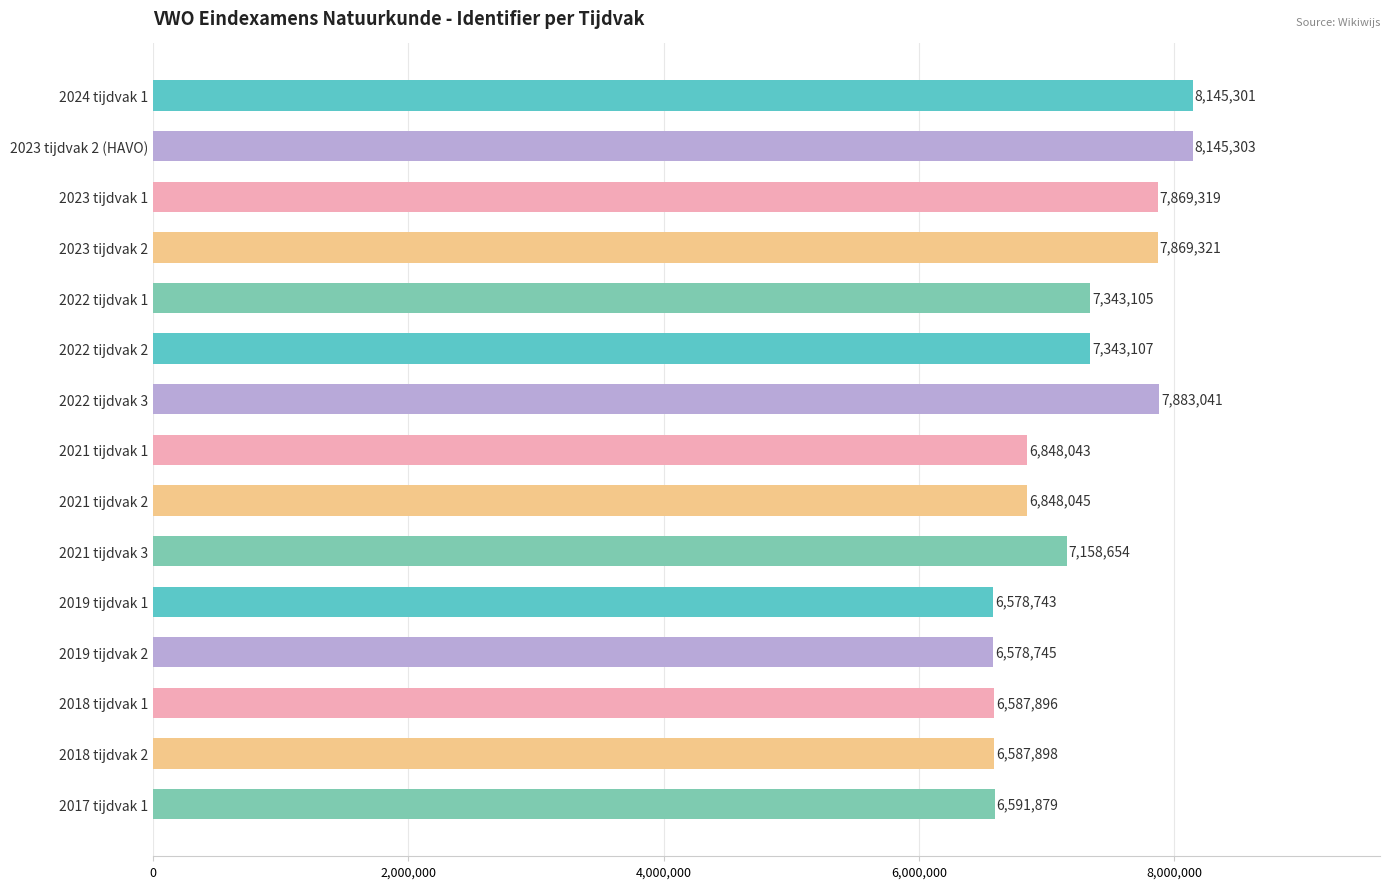

What is the value of the 12th bar from the top?

6578745